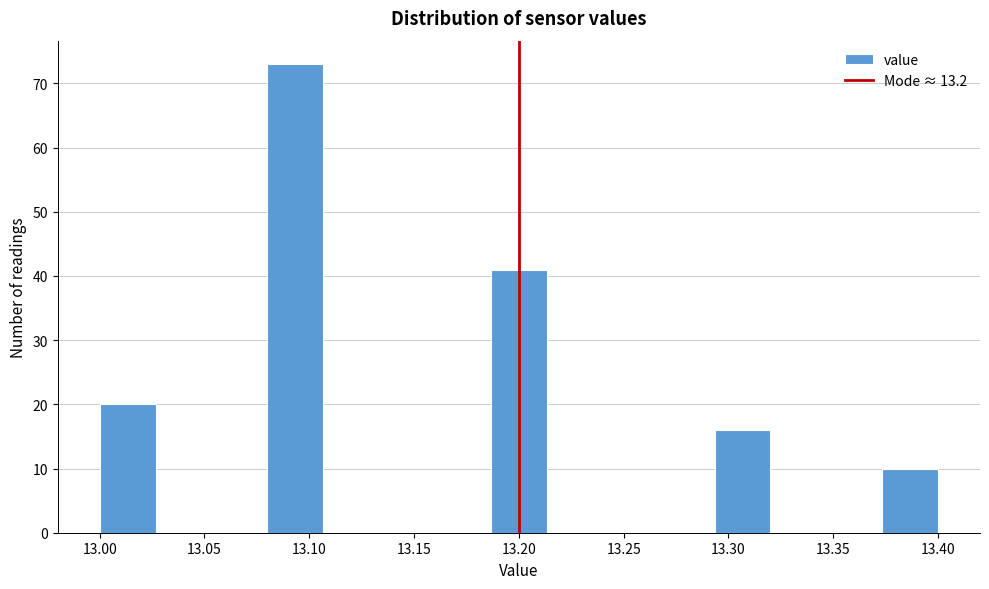

Reading left to right, list every bar in this chart as the range it spans on the x-axis followed by its height. Neither the bar edges nor the heights are printed on the chart, so give them approximately, as read against the axes.

13.000 to 13.025: 20
13.025 to 13.055: 0
13.055 to 13.080: 0
13.080 to 13.105: 73
13.105 to 13.135: 0
13.135 to 13.160: 0
13.160 to 13.185: 0
13.185 to 13.215: 41
13.215 to 13.240: 0
13.240 to 13.265: 0
13.265 to 13.295: 0
13.295 to 13.320: 16
13.320 to 13.345: 0
13.345 to 13.375: 0
13.375 to 13.400: 10